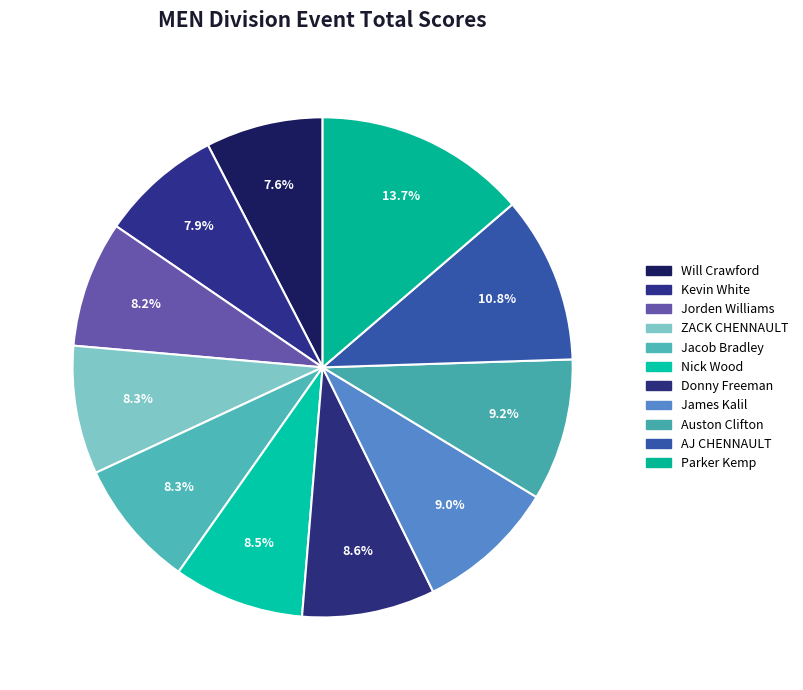

Between Nick Wood and James Kalil, which is larger?

James Kalil